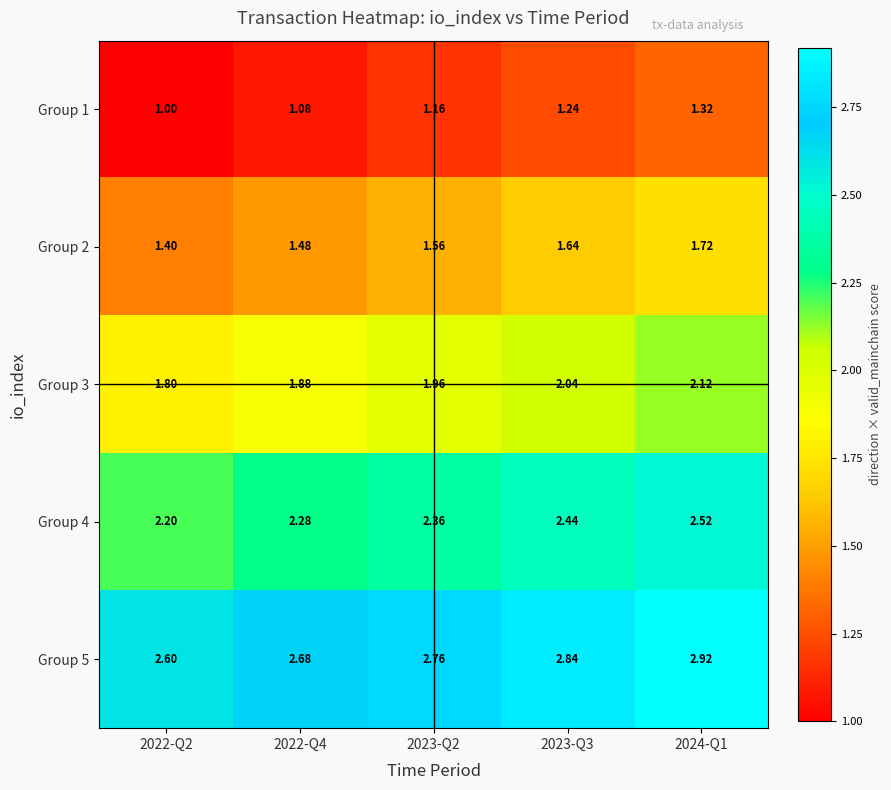

Which series has the largest total across all categories?

Group 5